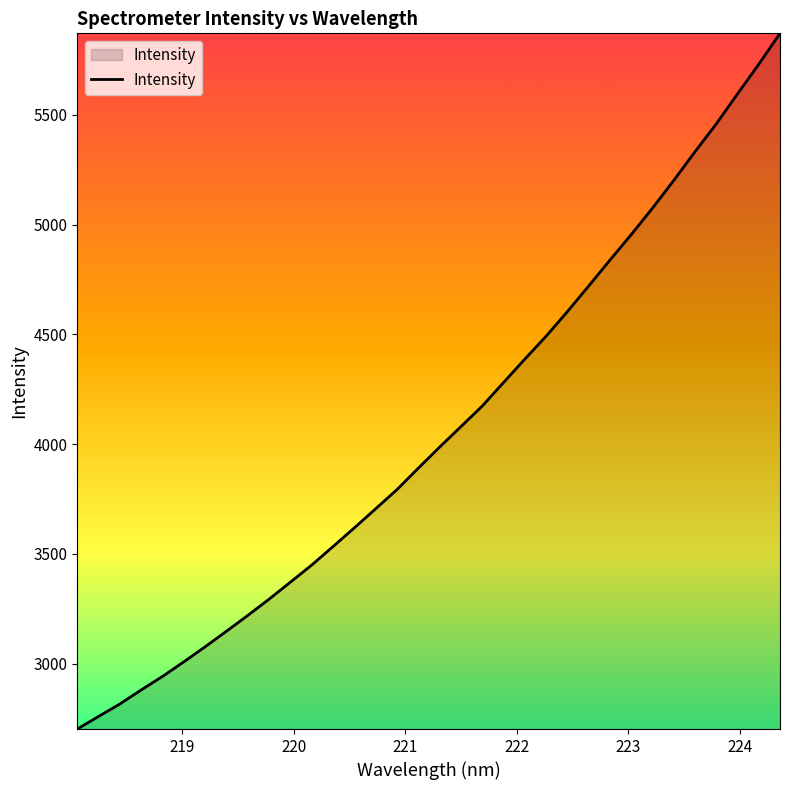

What is the smallest value displayed?

2701.9